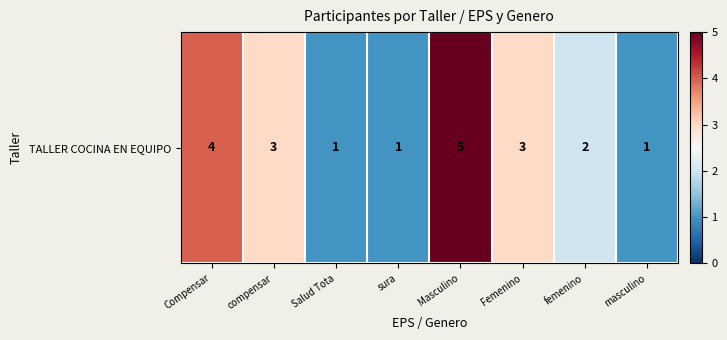

Reading left to right, transcribe all the data shown in this chart.

4	3	1	1	5	3	2	1